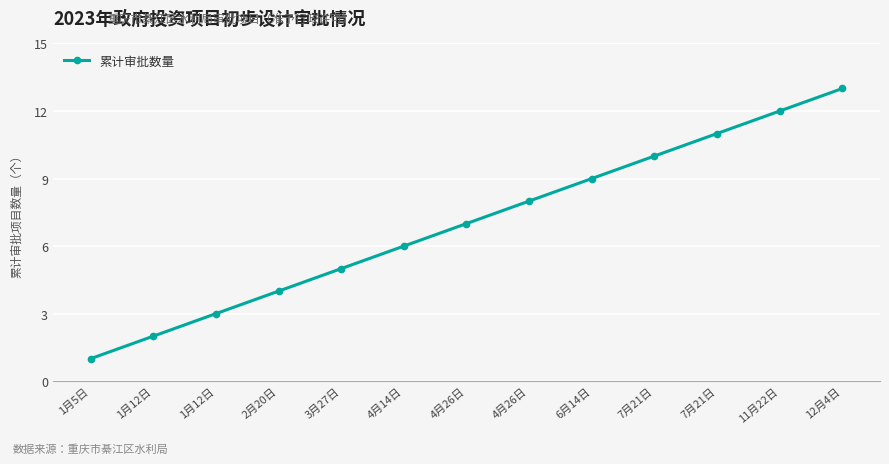

How many lines are shown in the chart?

1